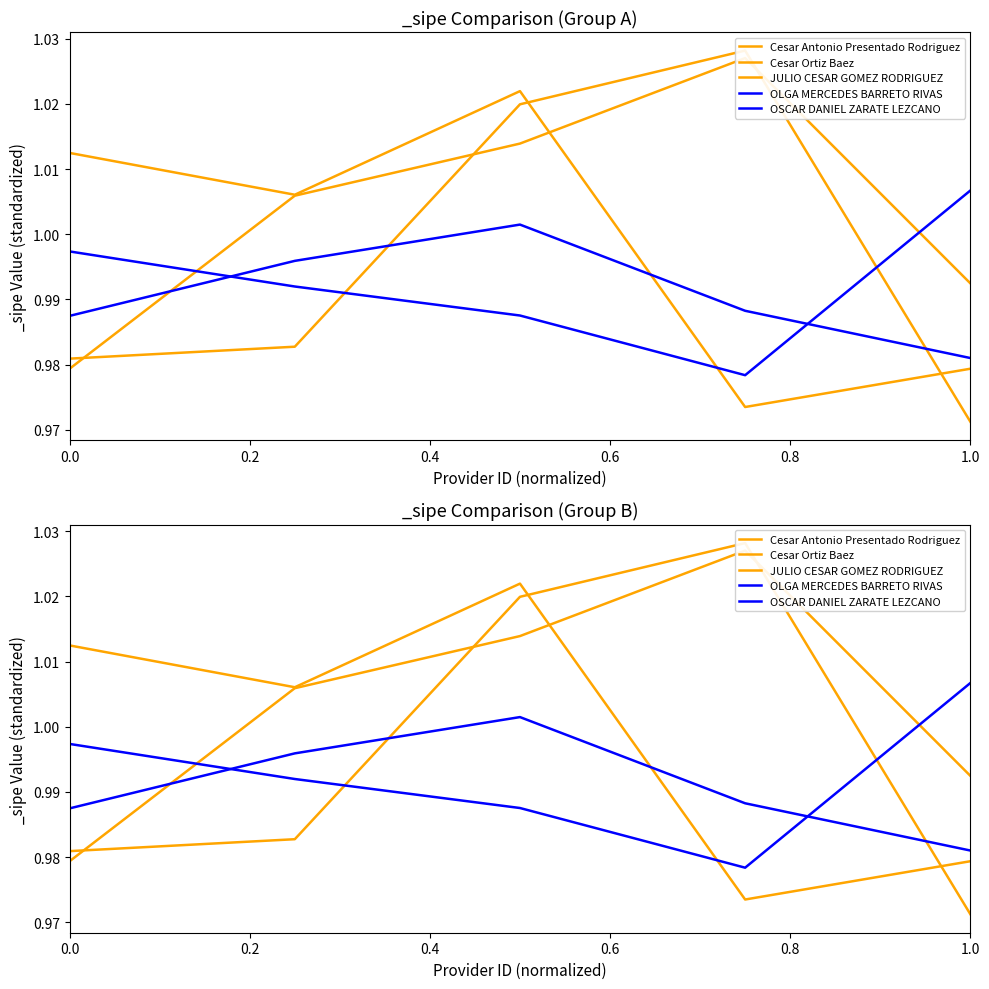

True or false: OSCAR DANIEL ZARATE LEZCANO and OLGA MERCEDES BARRETO RIVAS intersect in this chart.

True